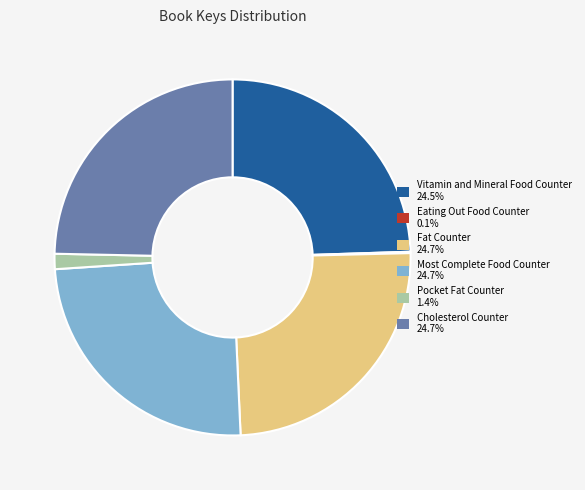

Does any single category account for the majority?

No